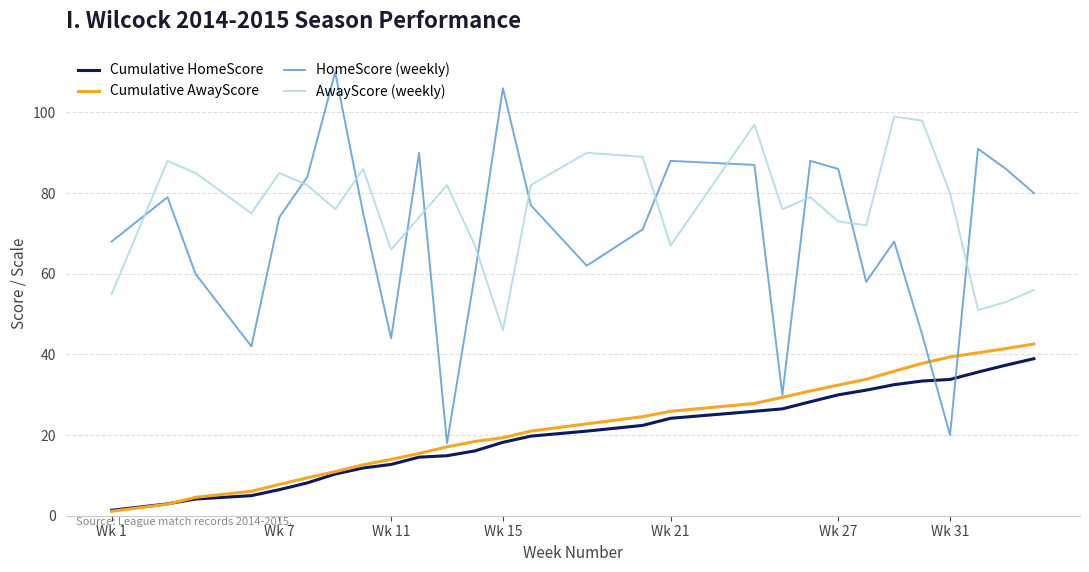

True or false: AwayScore (weekly) and Cumulative AwayScore cross at least once.

False